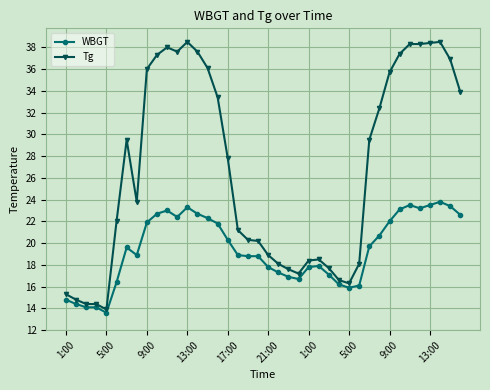

Rank the series by their maximum value, from lowest to highest.

WBGT, Tg